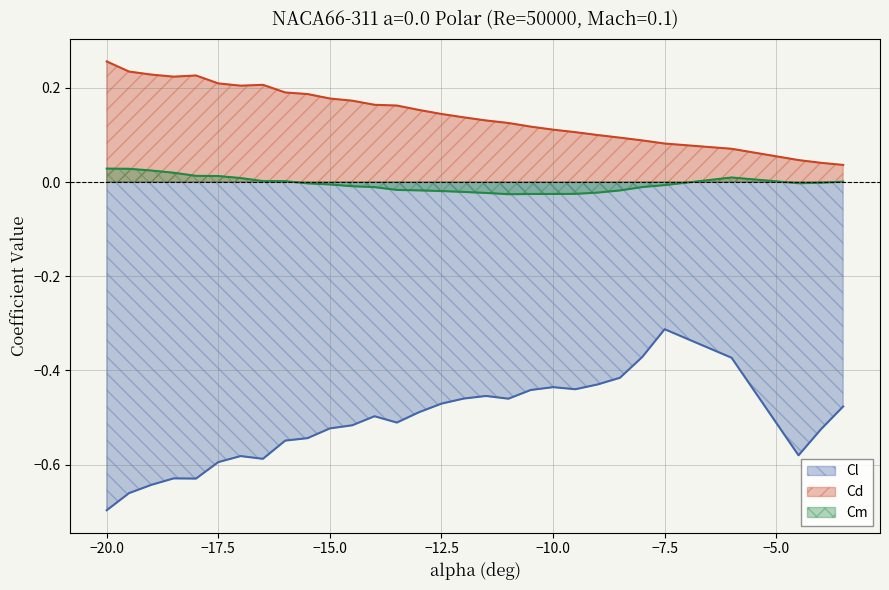

How many data points in Cm are less than 0?

19